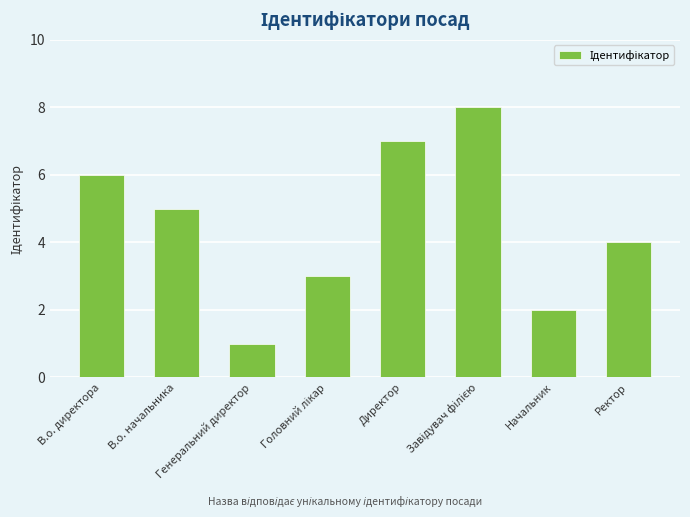

At which category does the chart reach its minimum across all series?

Генеральний директор